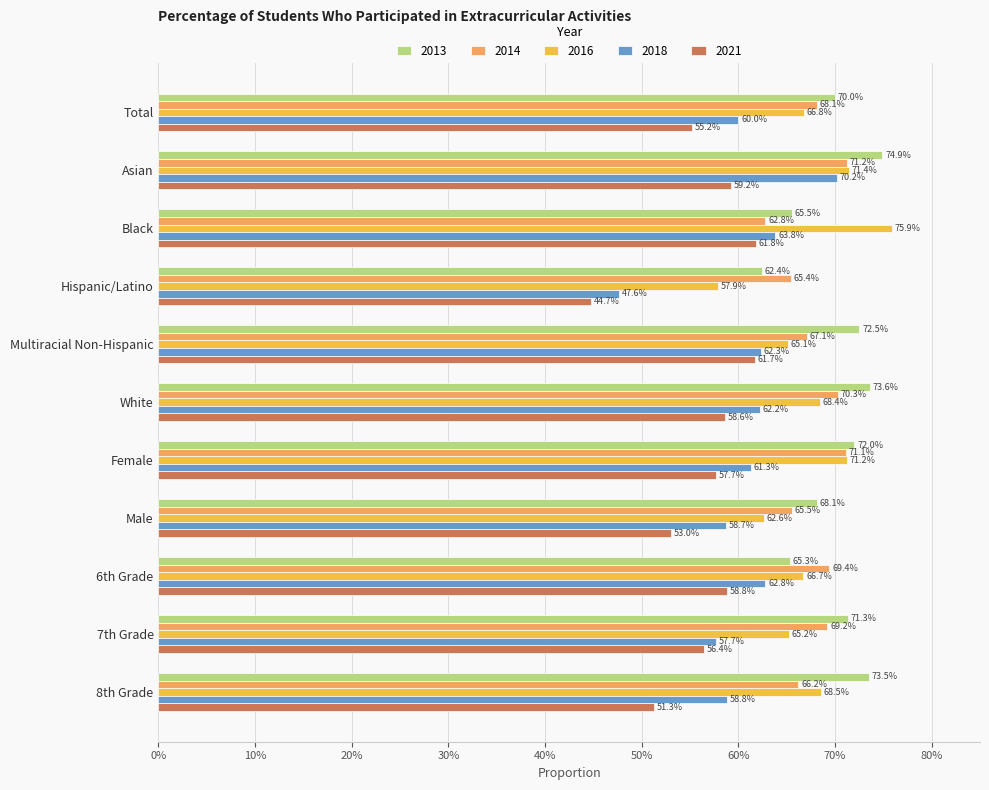

What is the approximate value of 2021 at Male?

0.5